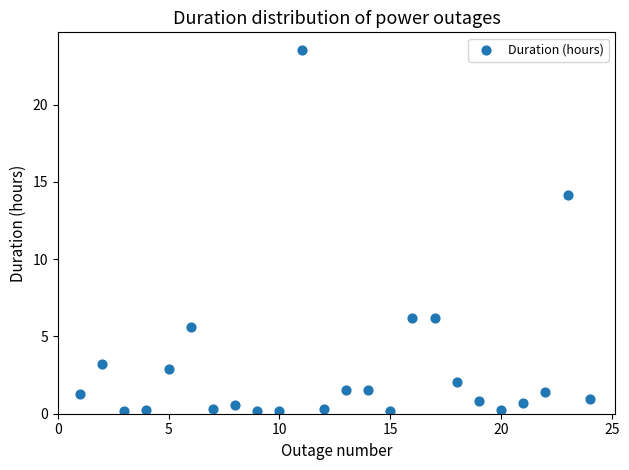

What is the range of X values (max minus min)?

23.0